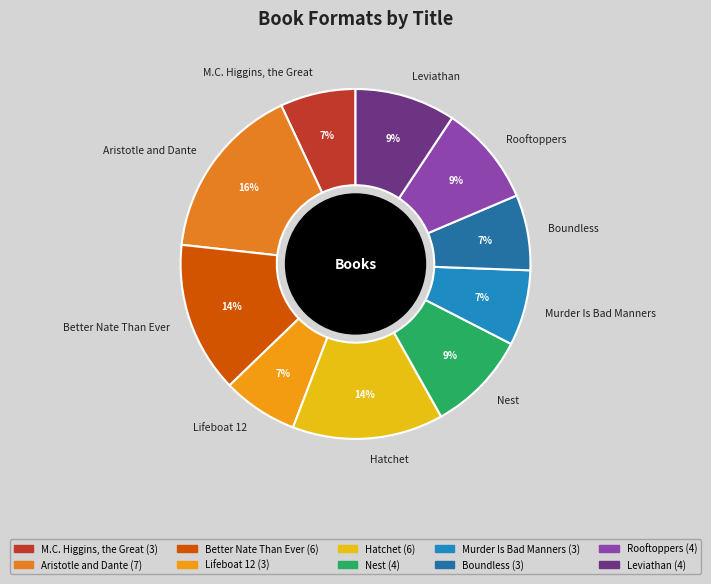

Which slice is the largest?

Aristotle and Dante